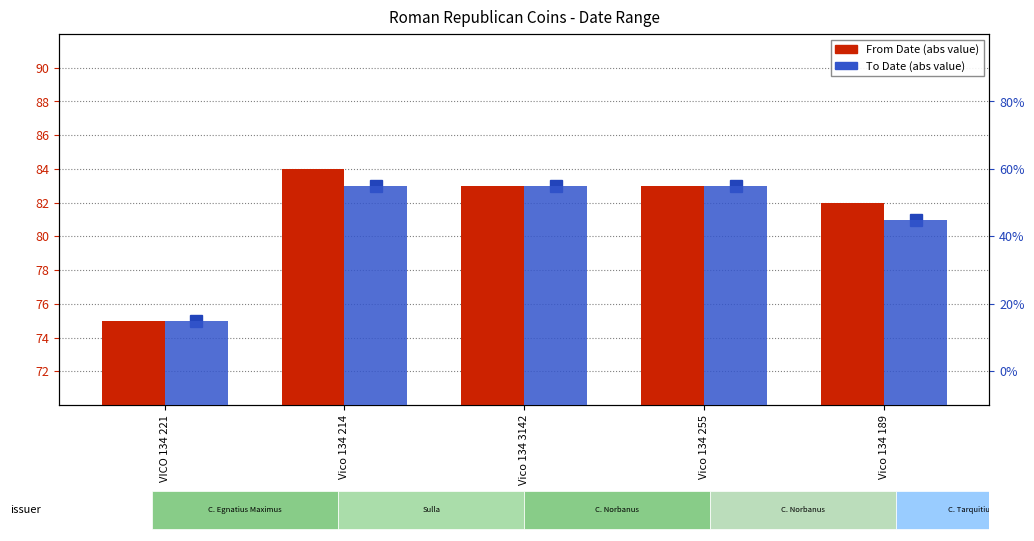

The value of From Date at Vico 134 255 is 83. True or false?

True